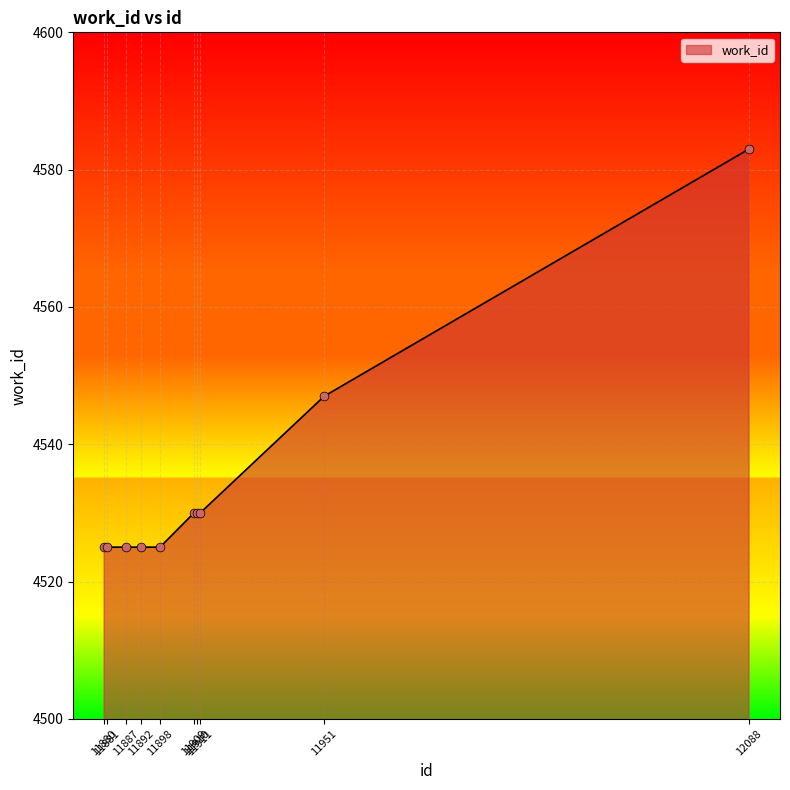

Approximately how many times larger is the value at 11898 compared to 11909?

1.0